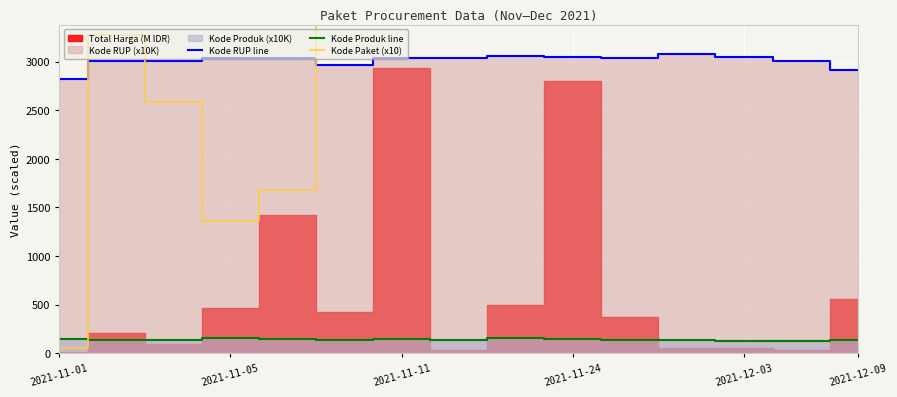

Reading left to right, what are all the values shown in this chart?

Kode RUP line: 2817.1	3008.9	3008.9	3037.2	3042.9	2965.0	3034.7	3041.7	3063.6	3051.1	3036.3	3074.5	3052.7	3008.9	2917.5
Kode Produk line: 147.9	138.8	138.8	151.9	148.2	135.9	142.7	130.6	151.9	149.4	131.8	135.1	128.7	129.7	139.4
Kode Paket (x10): 56.9	3270.9	2584.5	1365.2	1682.3	7986.0	8458.7	4011.2	5582.6	14162.6	9110.1	10354.1	11778.3	12851.6	27769.3